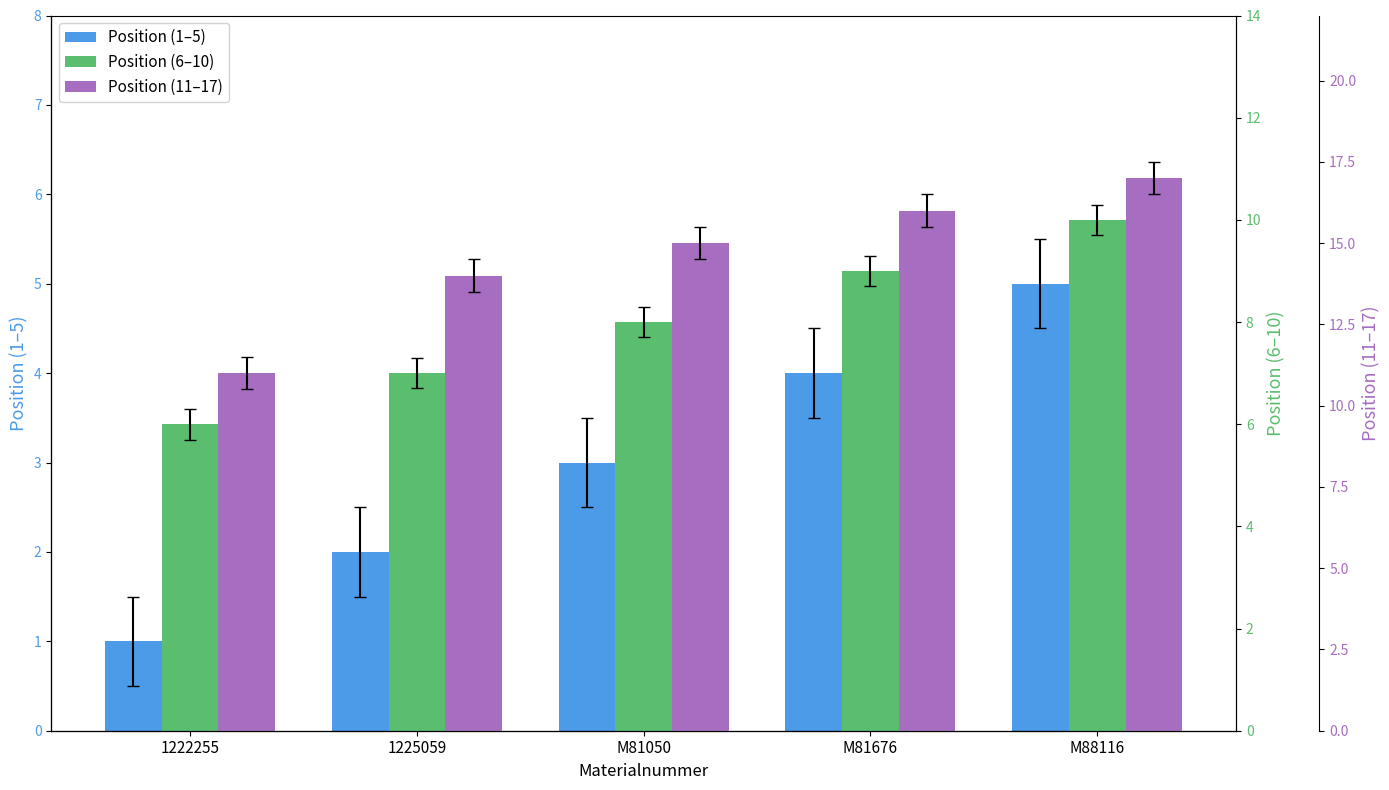

The value of Position (1-5) at 1225059 is 3. True or false?

False